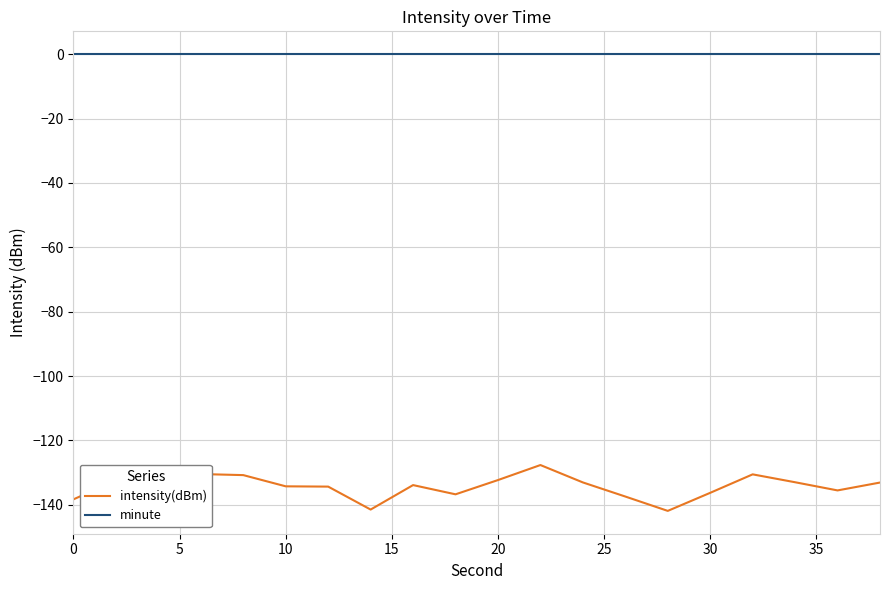

Rank the series by their average value, from highest to lowest.

minute, intensity(dBm)